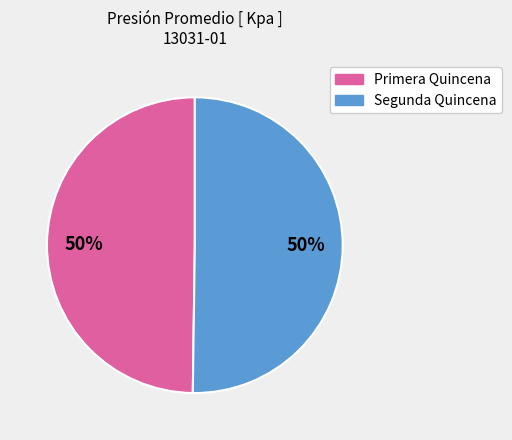

Is the sum of Segunda Quincena and Primera Quincena greater than half?

Yes